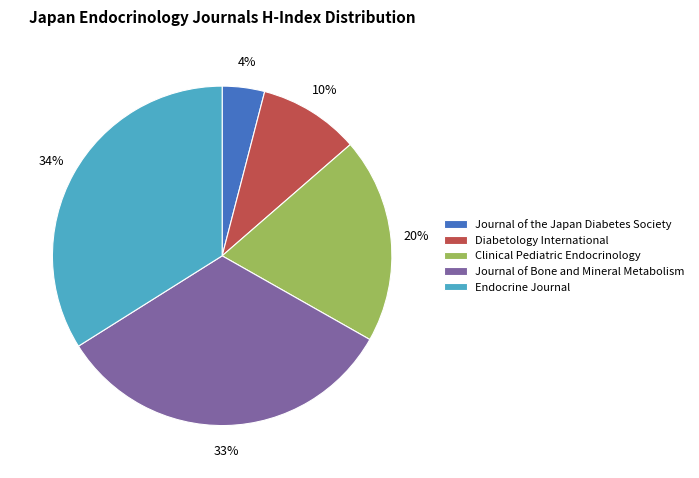

Approximately how many times larger is the value at Journal of Bone and Mineral Metabolism compared to Endocrine Journal?

1.0